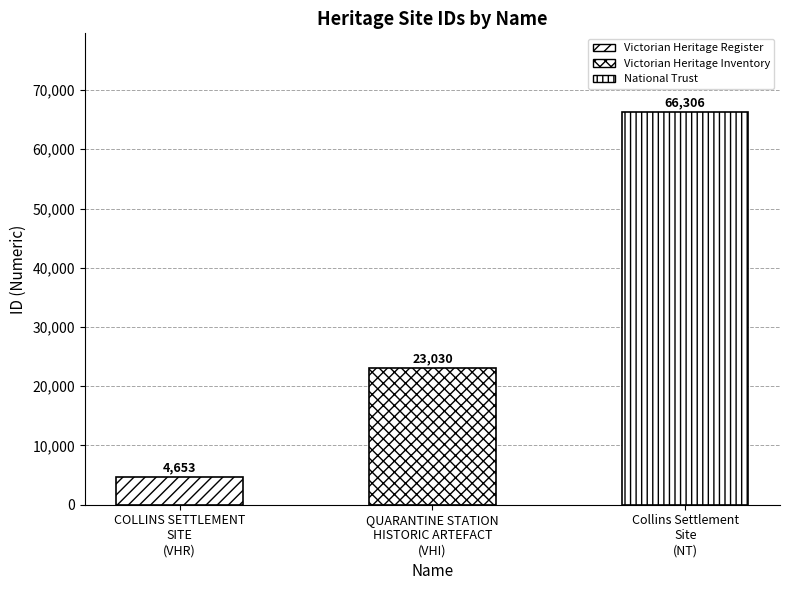

What is the change in value from COLLINS SETTLEMENT
SITE
(VHR) to QUARANTINE STATION
HISTORIC ARTEFACT
(VHI)?

+18377